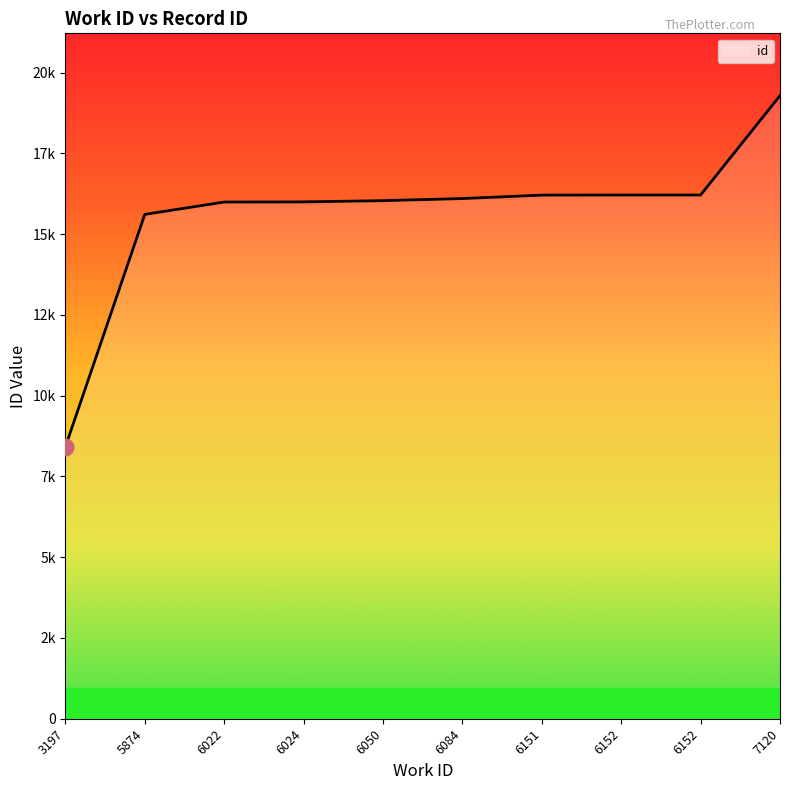

What is the approximate value at 3197, to the nearest 10?

8420